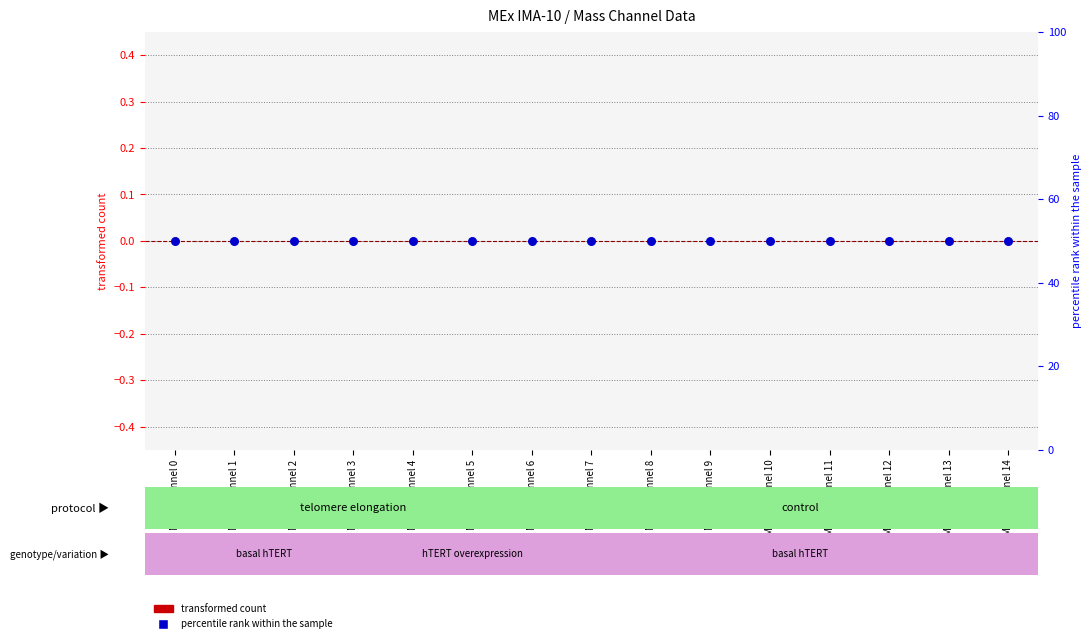

Which series has the largest Y range (max minus min)?

transformed count